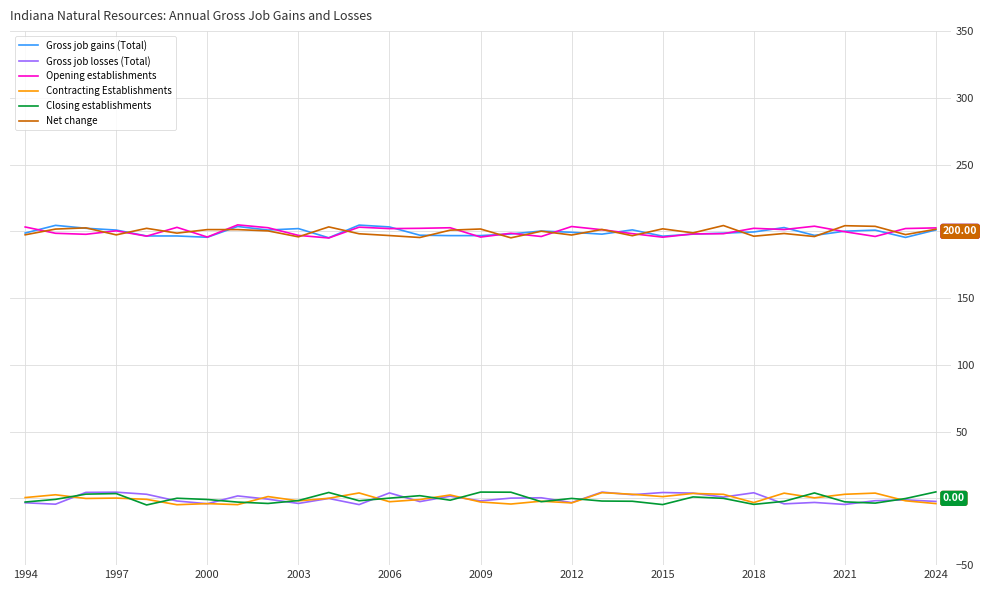

True or false: Closing establishments and Gross job gains (Total) intersect in this chart.

False